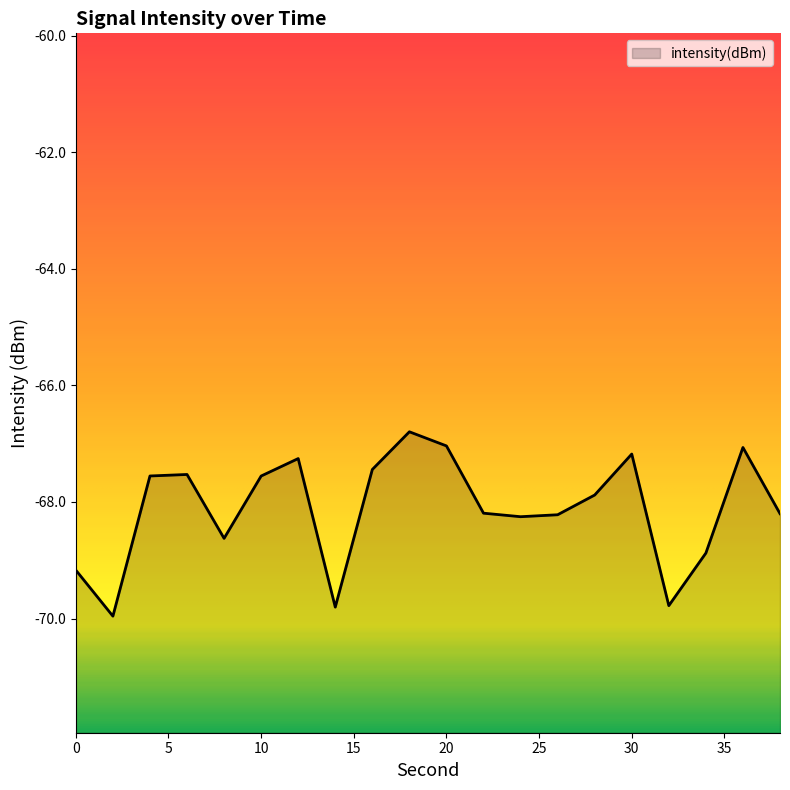

True or false: the data has more than 1 interior local peaks.

True